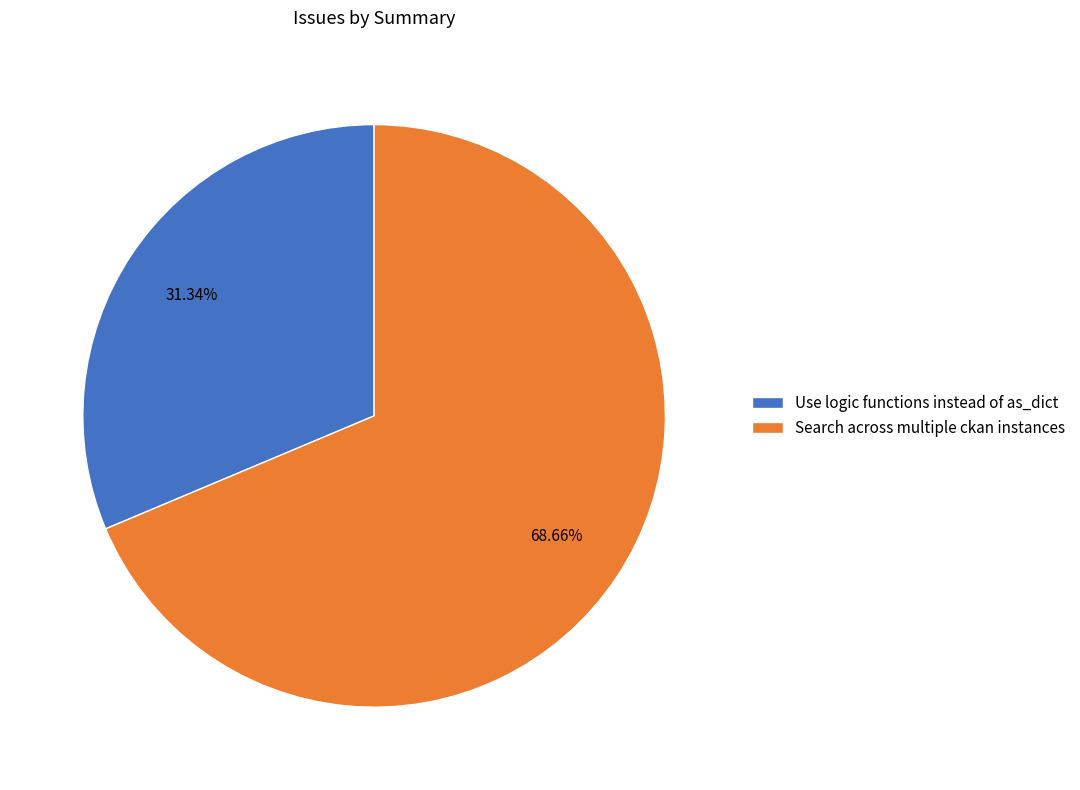

To the nearest percent, what is the difference between the largest and smallest slice percentages?

37%